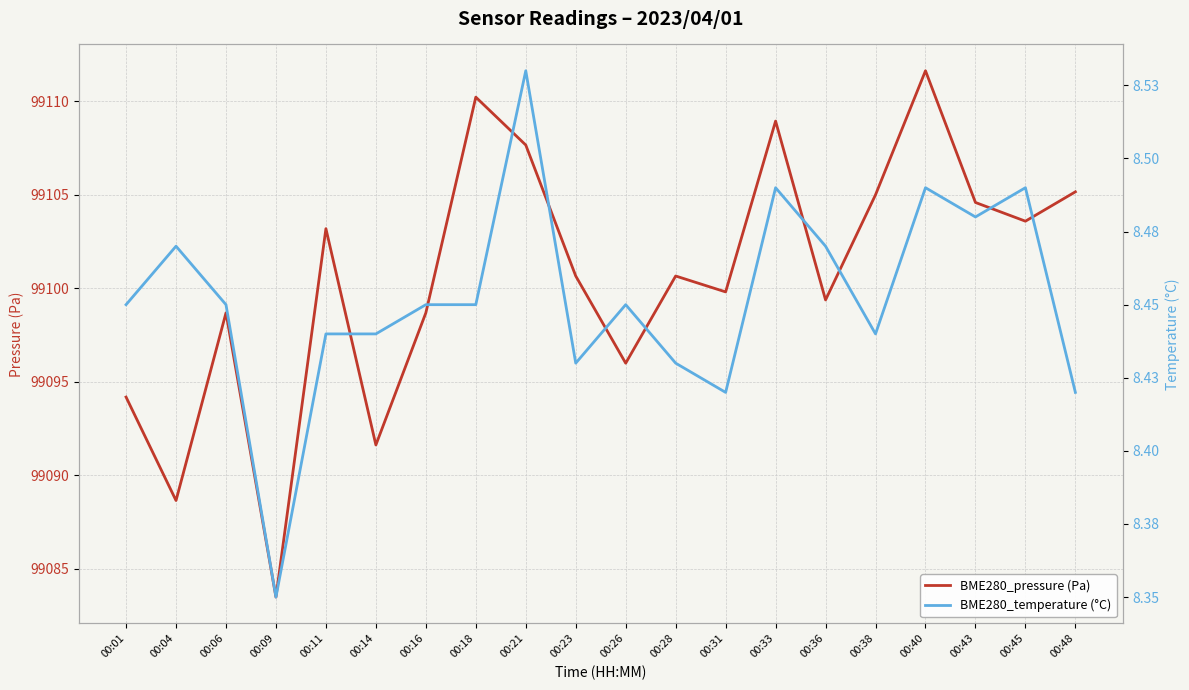

What is the minimum value shown in the chart?

8.3